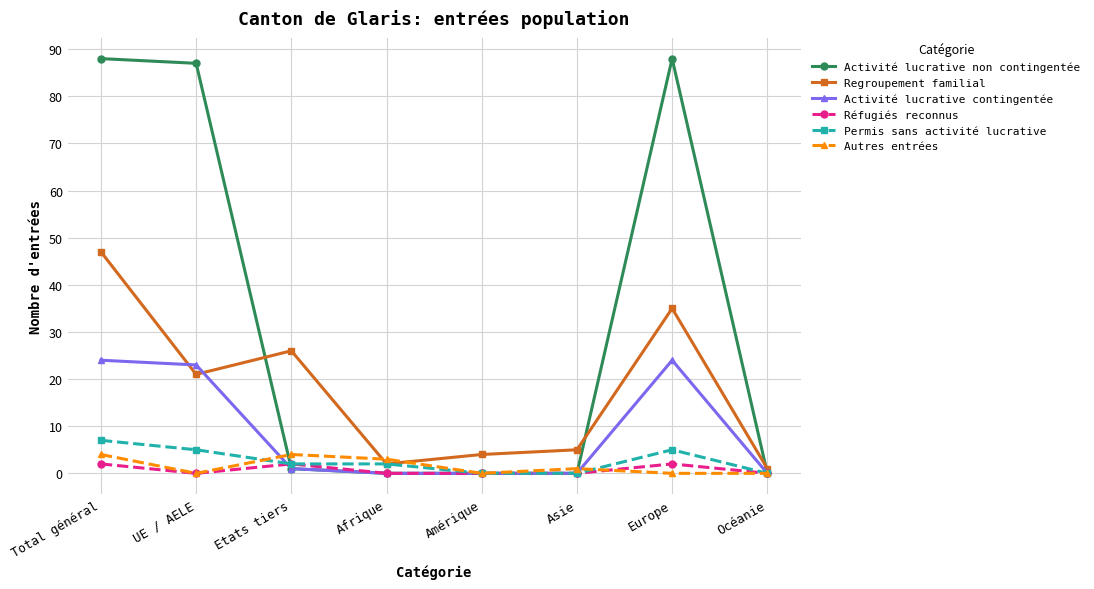

Which series has the largest total across all categories?

Activité lucrative non contingentée